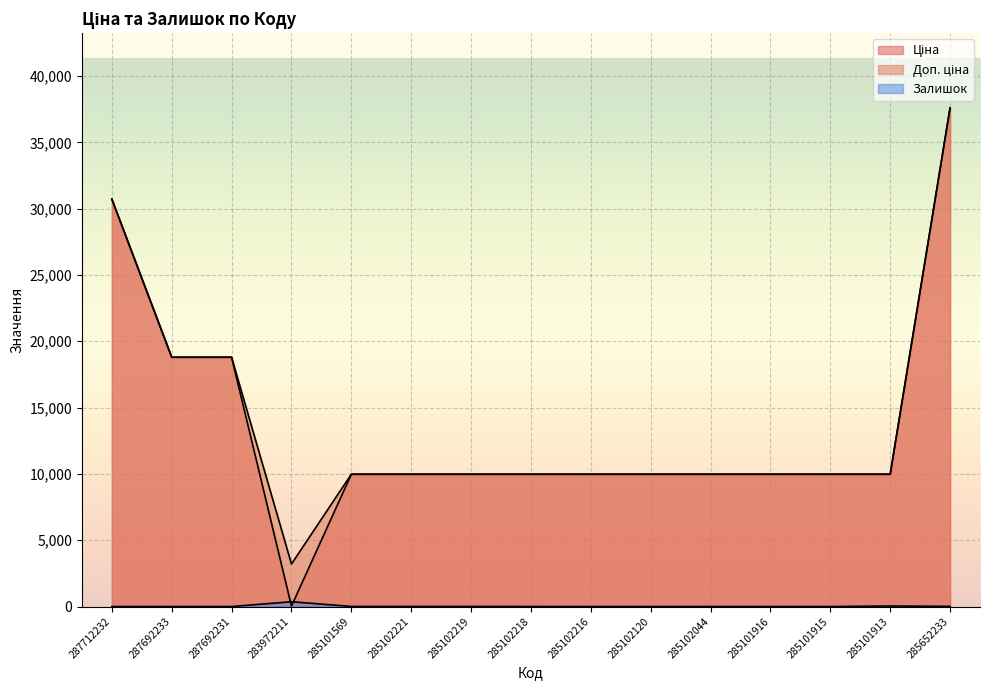

Where do Ціна and Залишок first cross each other?

287692231 and 283972211